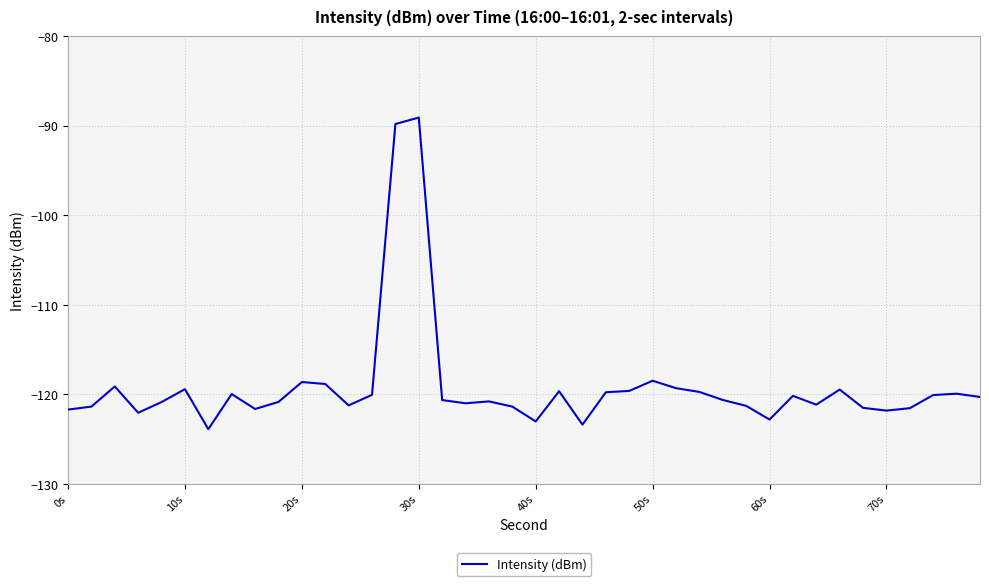

What is the smallest value displayed?

-123.9